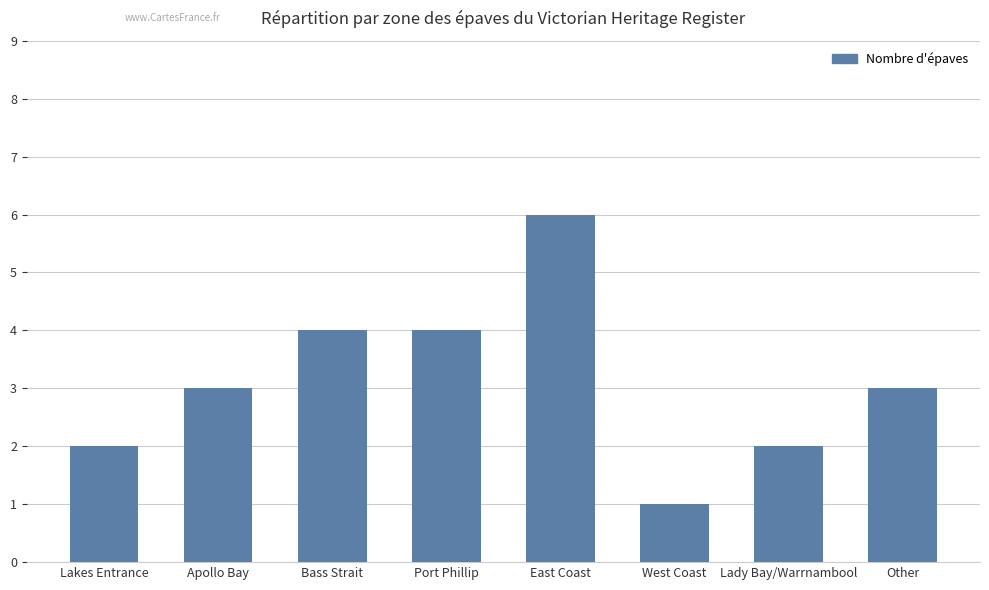

Reading left to right, what are all the values shown in this chart?

Lakes Entrance=2	Apollo Bay=3	Bass Strait=4	Port Phillip=4	East Coast=6	West Coast=1	Lady Bay/Warrnambool=2	Other=3